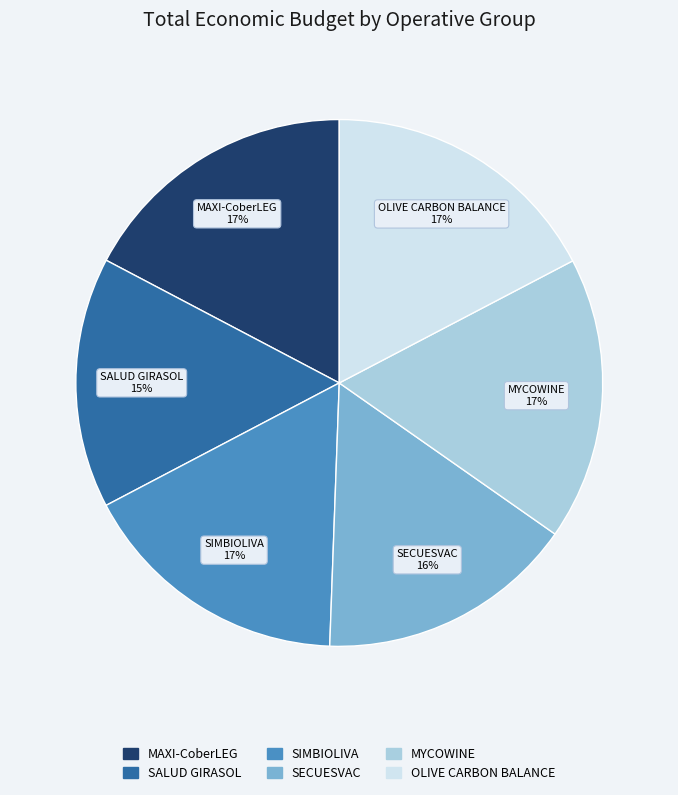

What is the ratio of the value at SIMBIOLIVA to the value at SALUD GIRASOL?

1.1